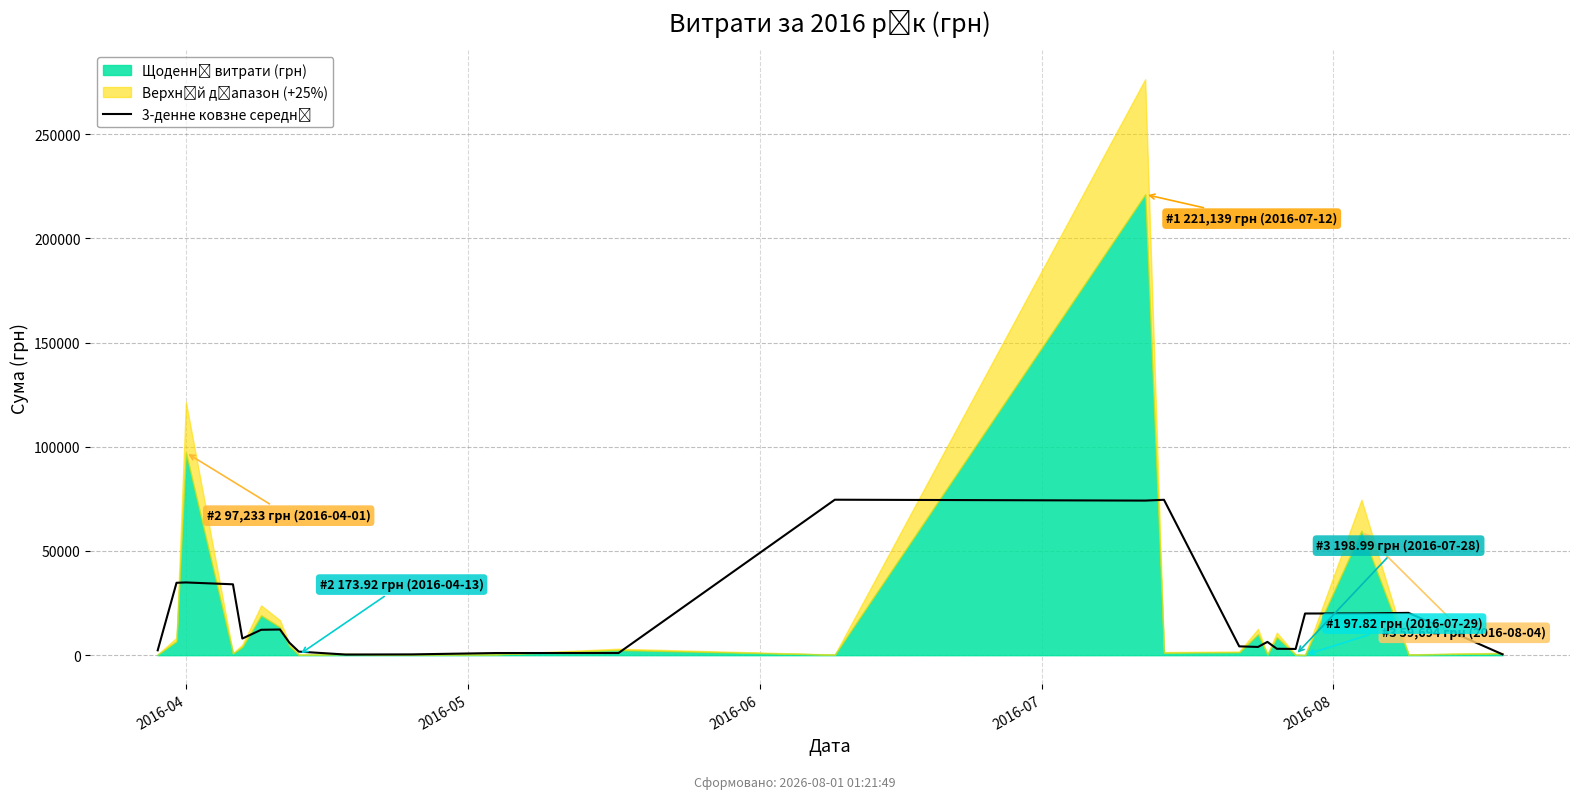

What is the minimum value shown in the chart?

305.7